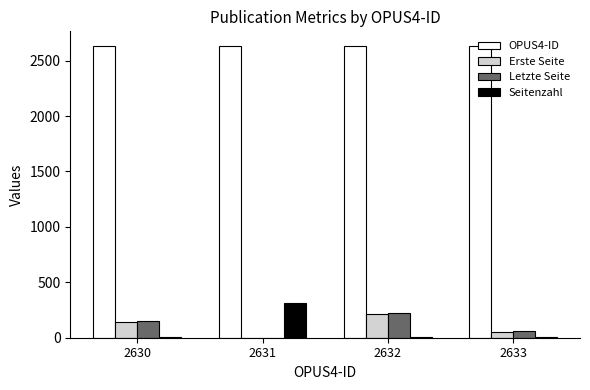

True or false: Letzte Seite has a value of 253 at 2630.

False